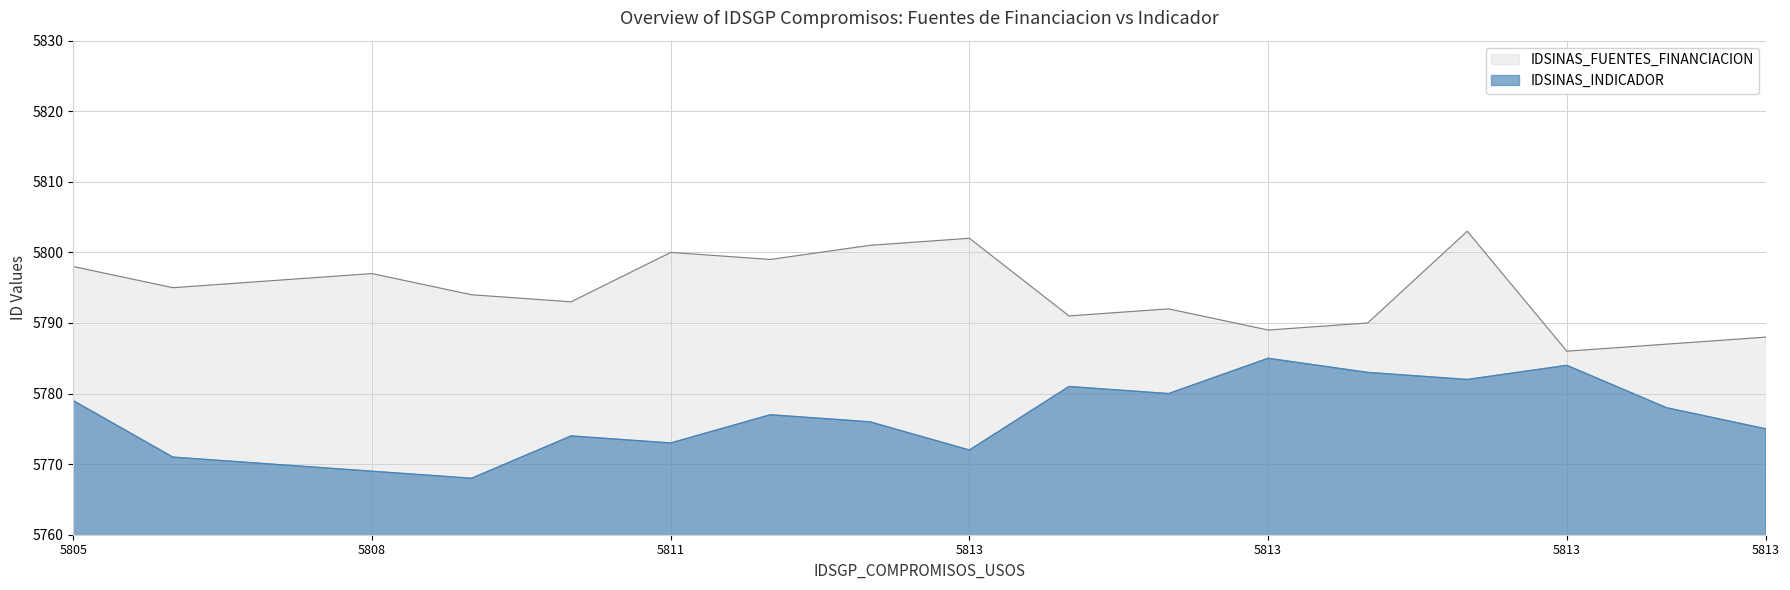

Which series has the largest total across all categories?

IDSINAS_FUENTES_FINANCIACION